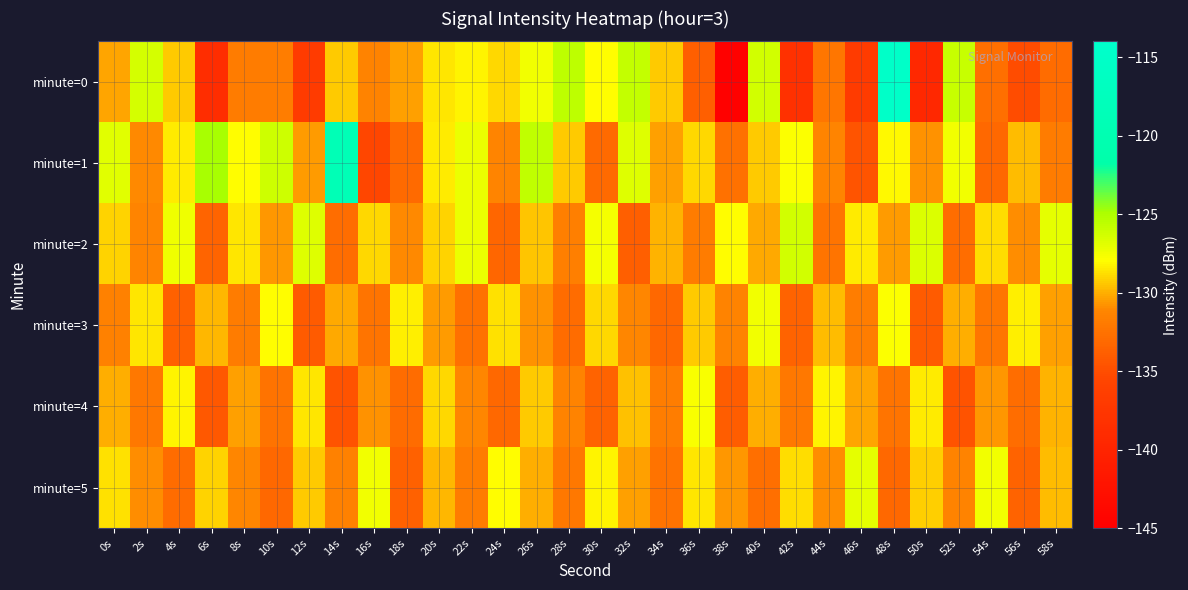

At which category does the chart reach its peak across all series?

48s